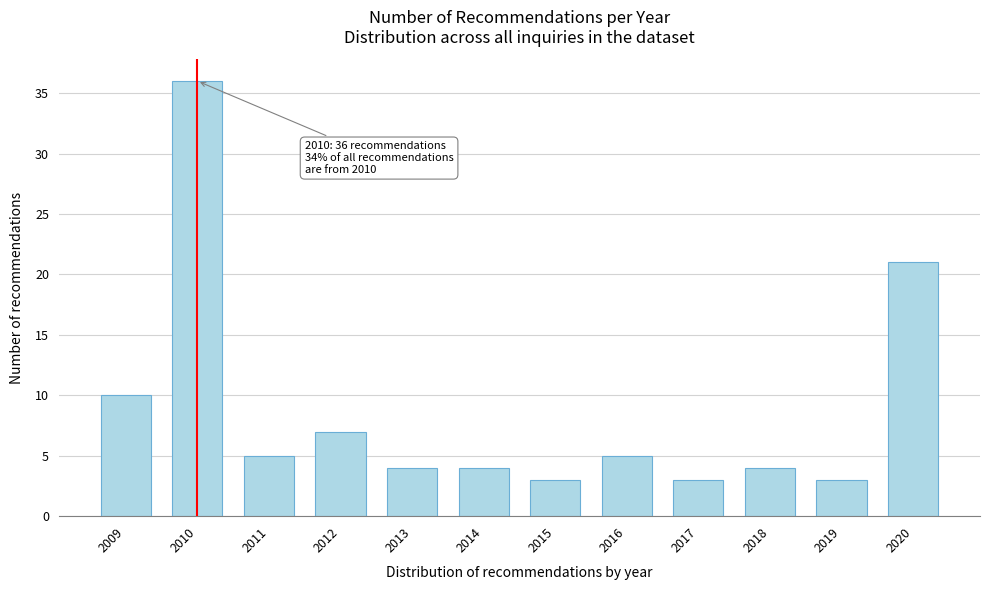

Reading left to right, what are all the values shown in this chart?

10	36	5	7	4	4	3	5	3	4	3	21